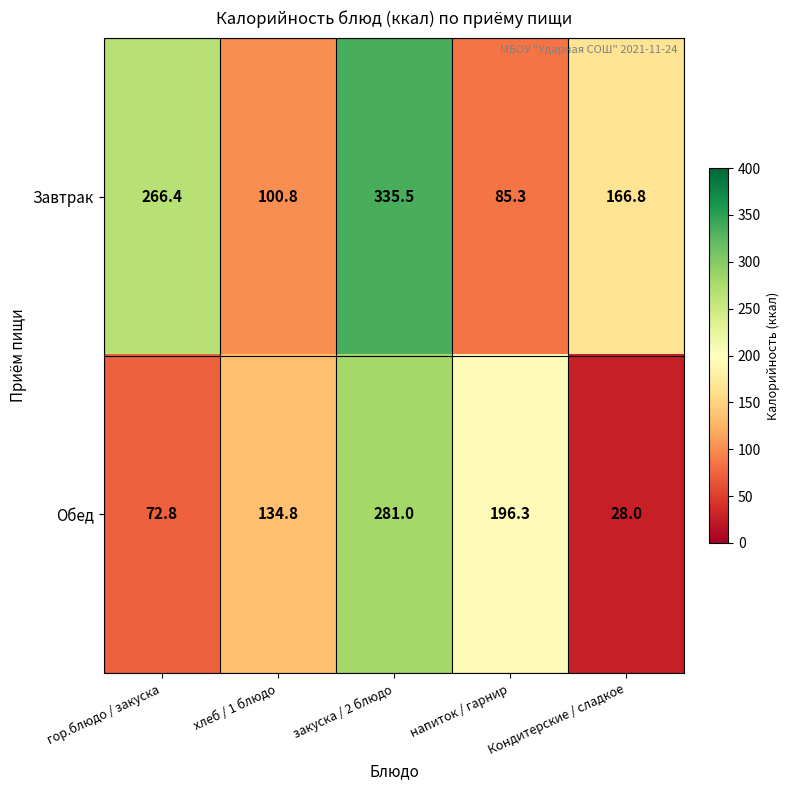

Which series has the largest range (max minus min)?

Обед